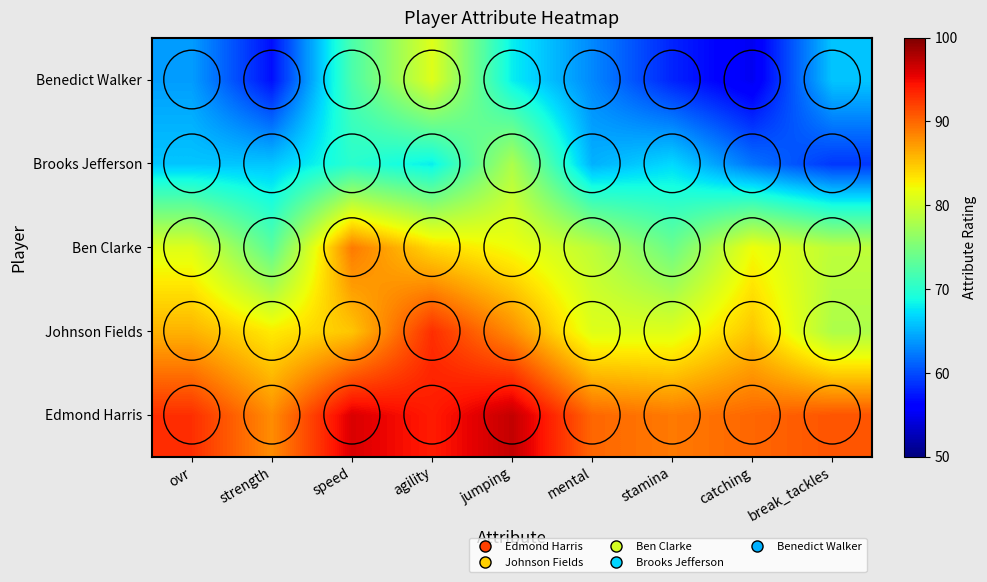

What is the total value across all series at speed?

412